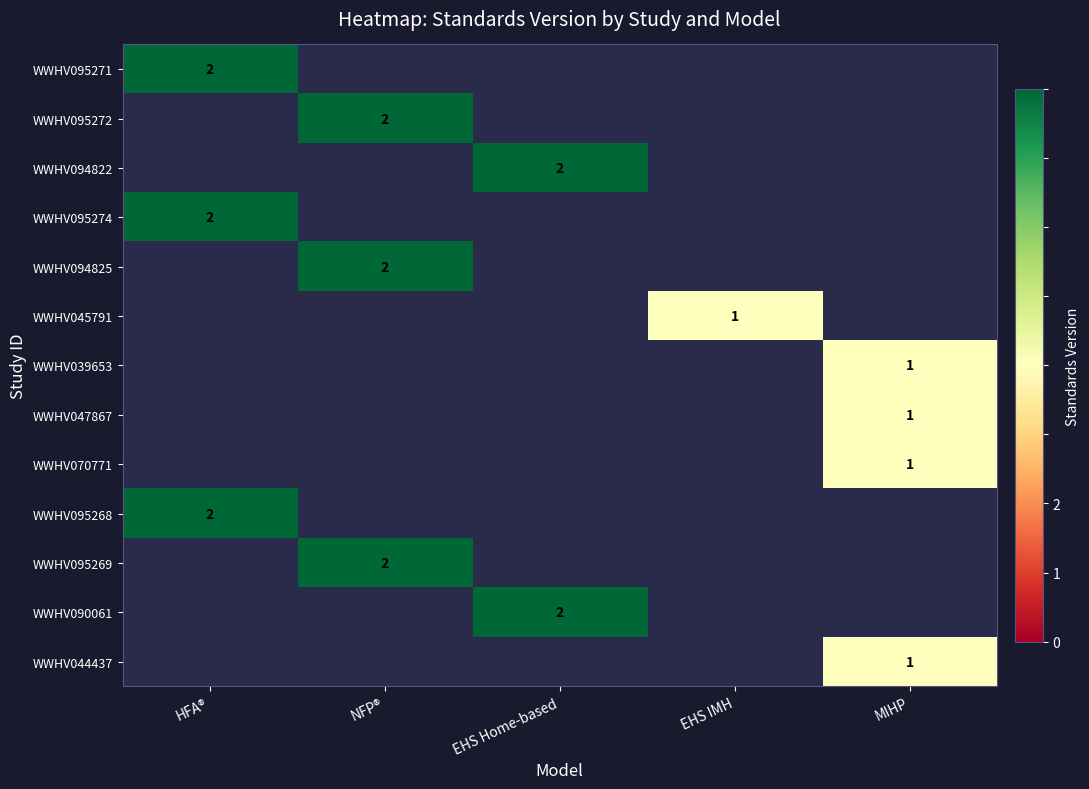

True or false: WWHV095268 has a value of 2 at HFA®.

True